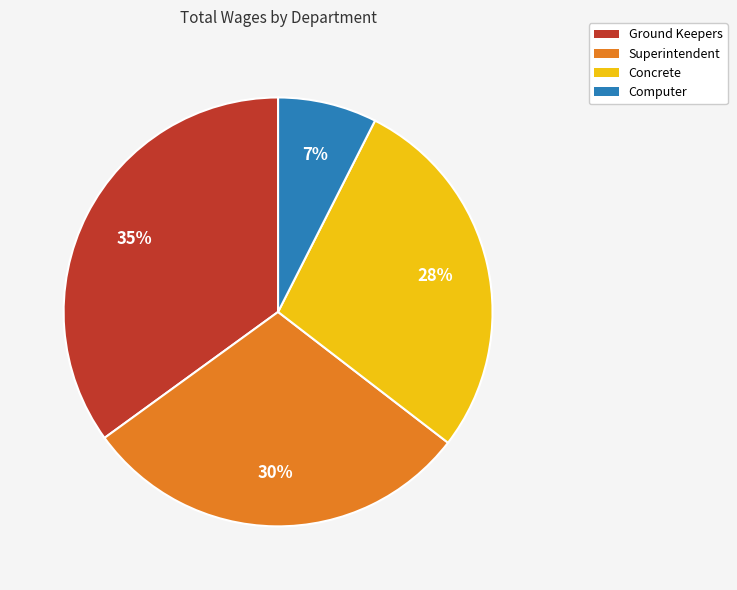

Rank the categories by value from lowest to highest.

Computer, Concrete, Superintendent, Ground Keepers